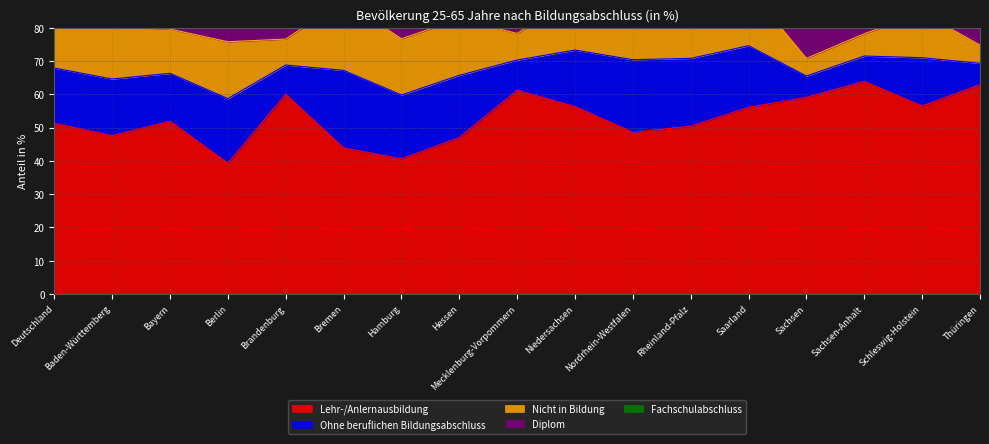

At which category is the sum across all series the highest?

Nordrhein-Westfalen